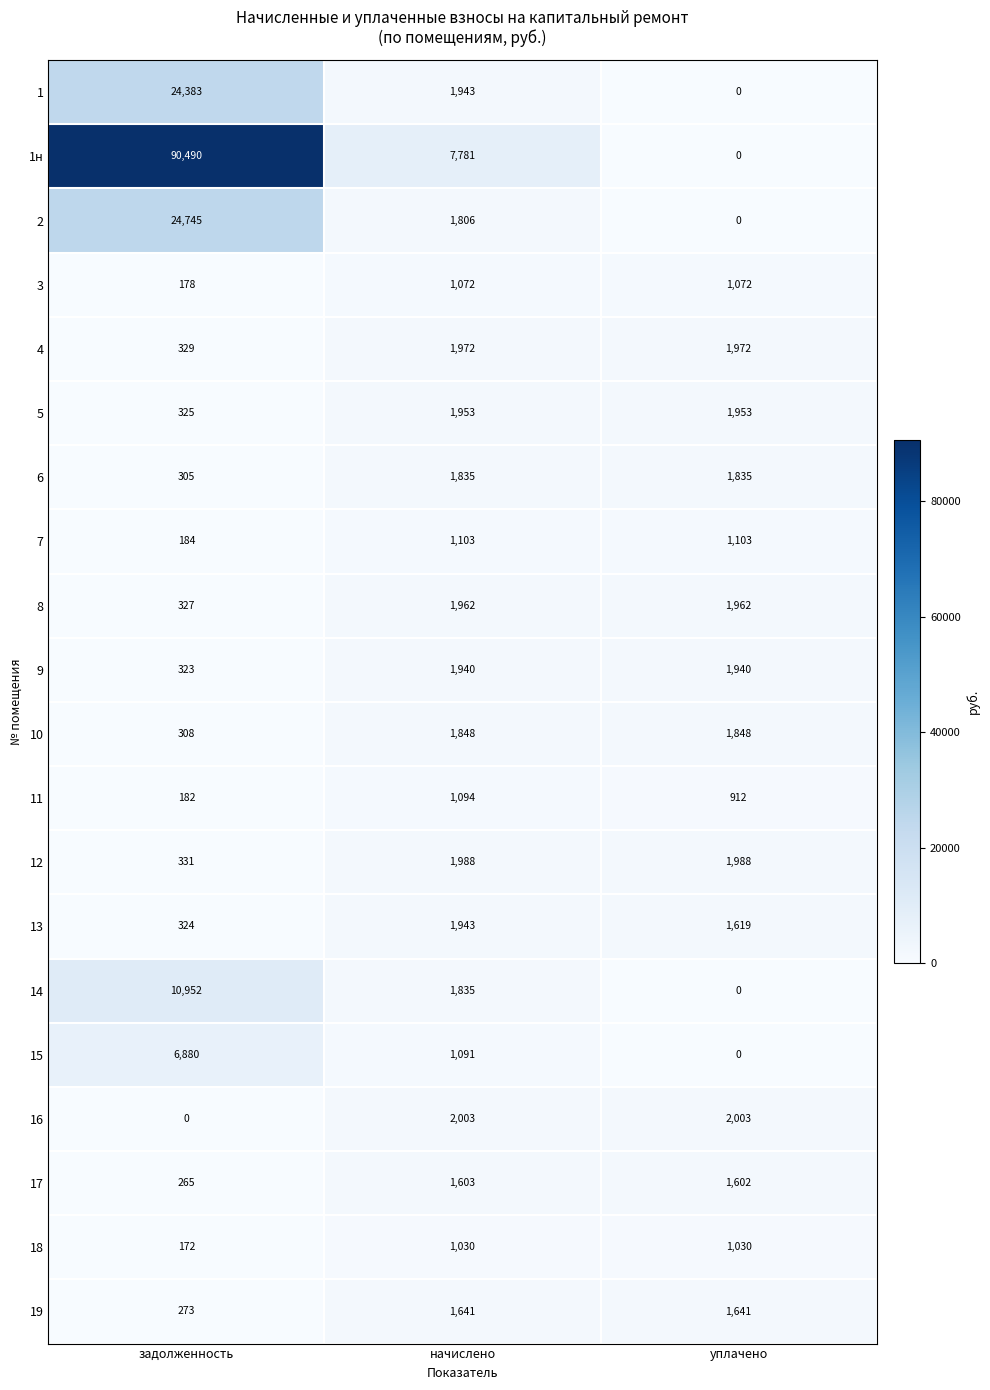

What is the difference between the maximum and minimum values in the 14 series?

10952